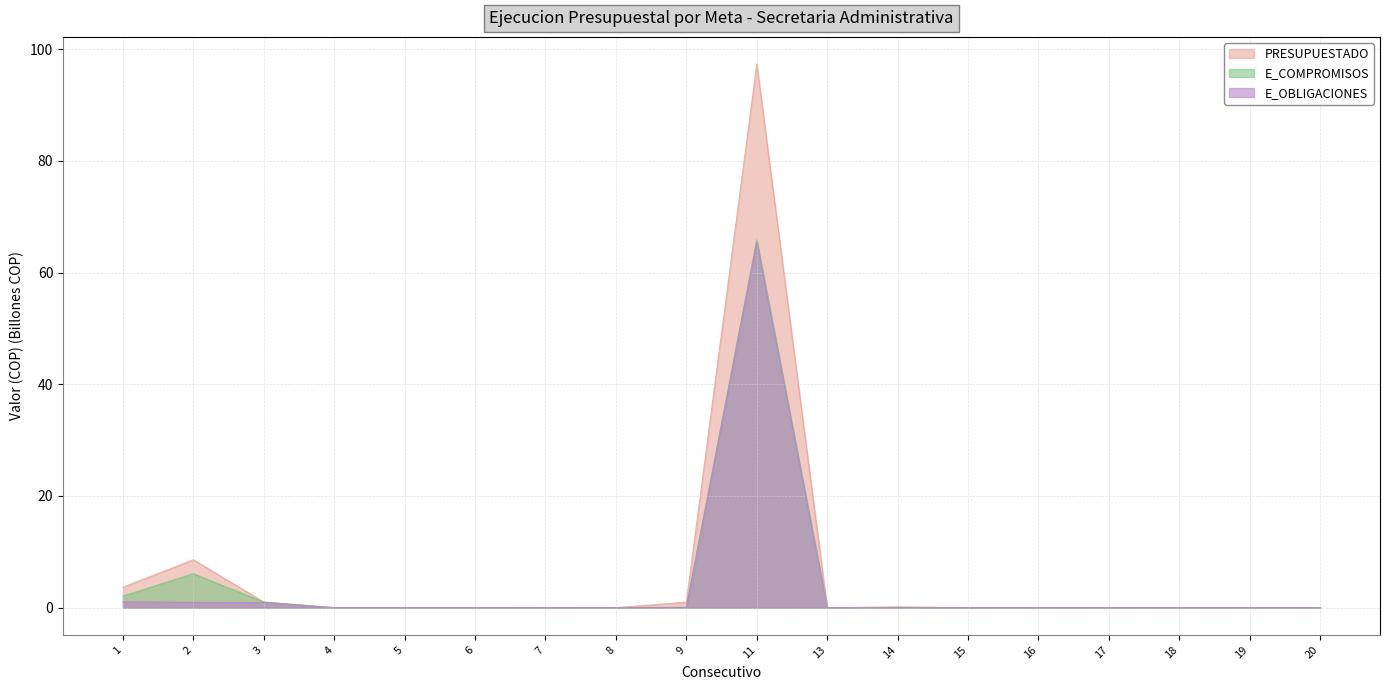

List the series in order of their peak value, highest first.

PRESUPUESTADO, E_COMPROMISOS, E_OBLIGACIONES